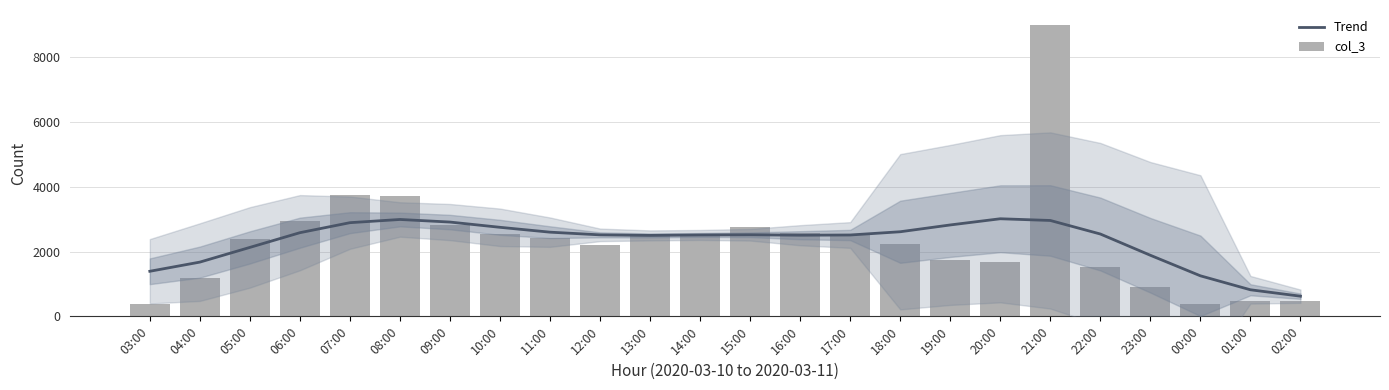

Is it true that Trend equals 3741 at 05:00?

False